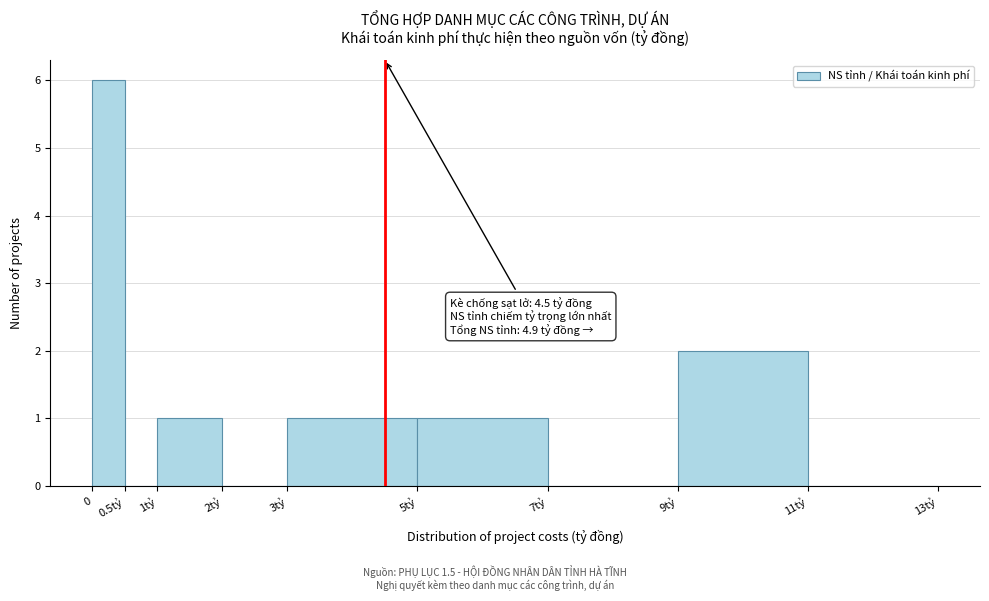

Reading right to left, list all the values displayed in this chart.

11tỷ=0	9tỷ=2	7tỷ=0	5tỷ=1	3tỷ=1	2tỷ=0	1tỷ=1	0.5tỷ=0	0=6